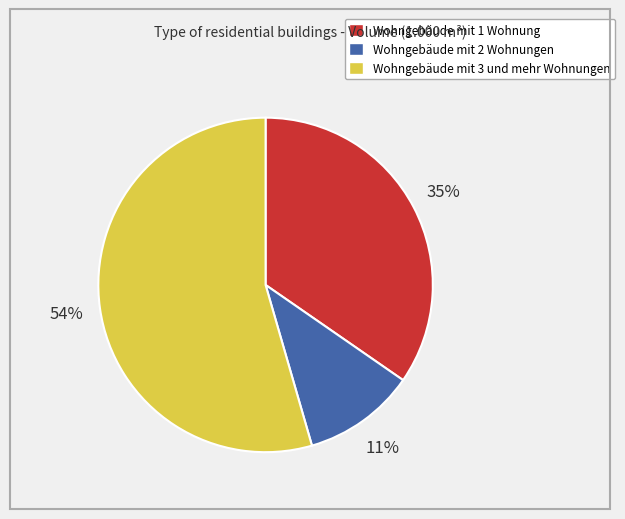

Which slice is the largest?

Wohngebäude mit 3 und mehr Wohnungen